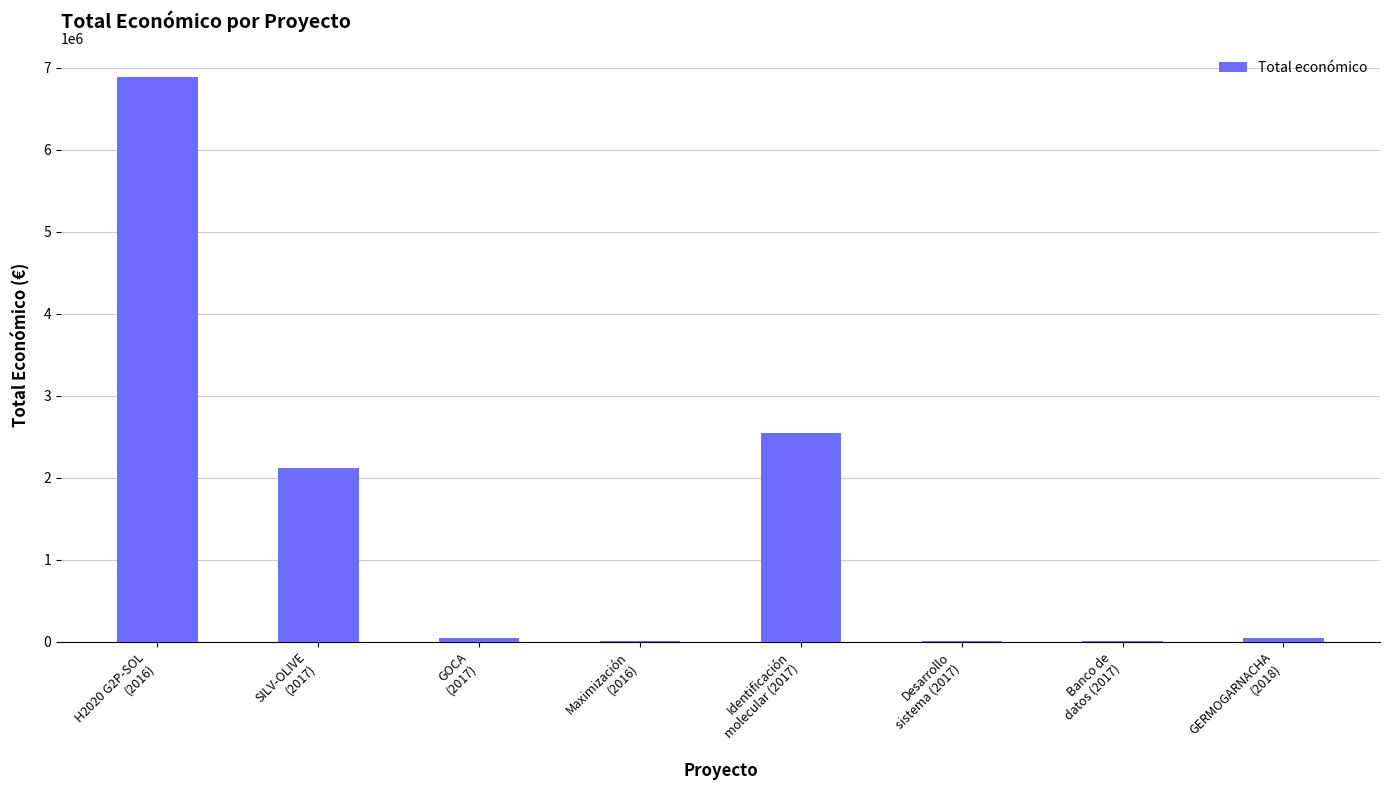

What is the greatest value displayed?

6891265